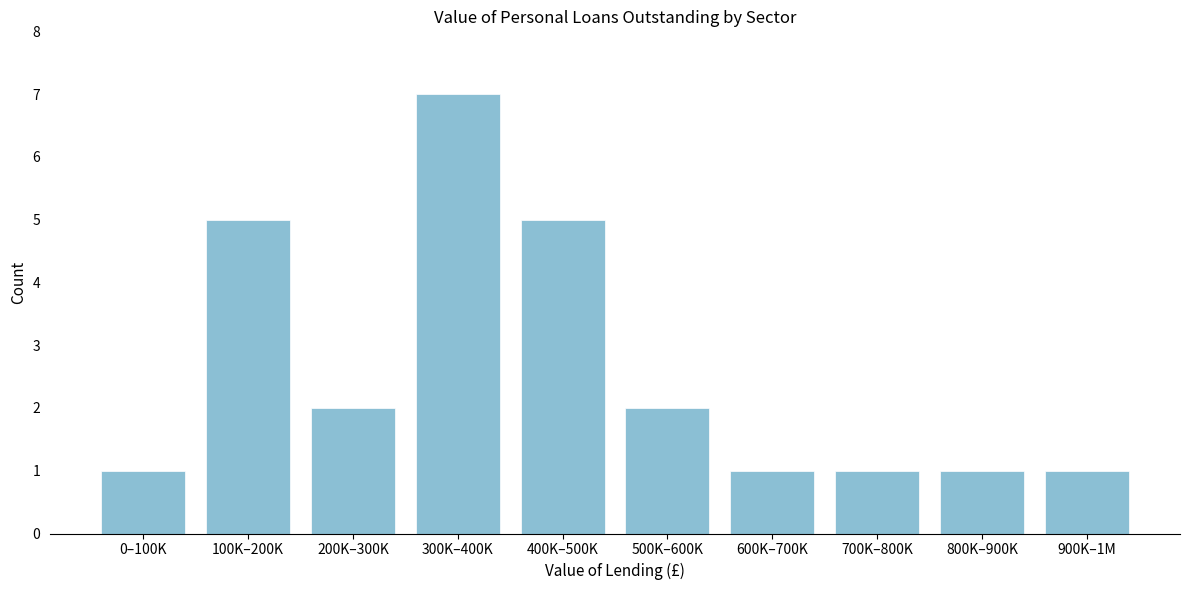

Reading right to left, transcribe all the data shown in this chart.

900K–1M=1	800K–900K=1	700K–800K=1	600K–700K=1	500K–600K=2	400K–500K=5	300K–400K=7	200K–300K=2	100K–200K=5	0–100K=1